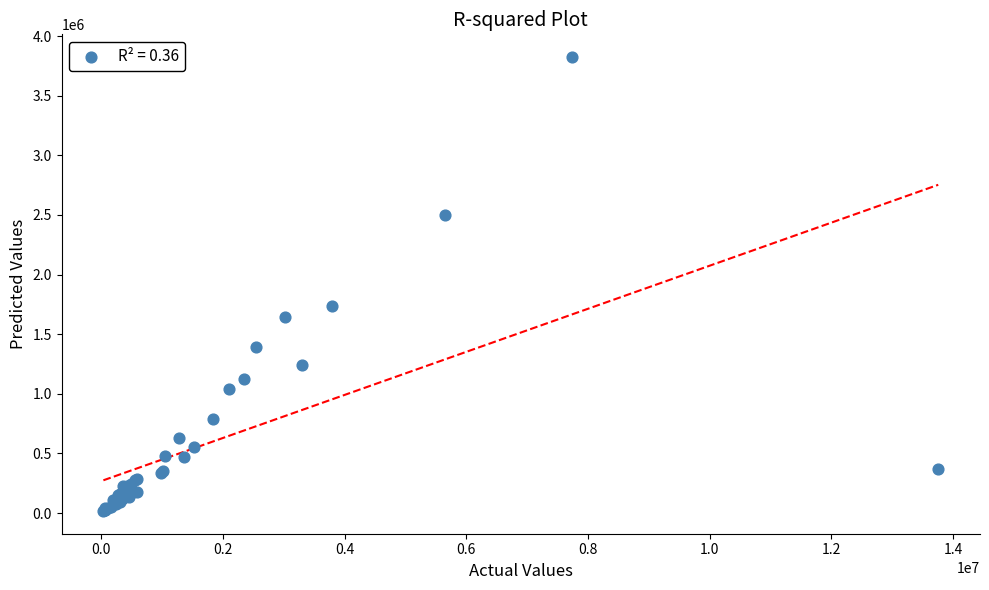

What Y value in the scatter plot is closest to 1920806?

1734698